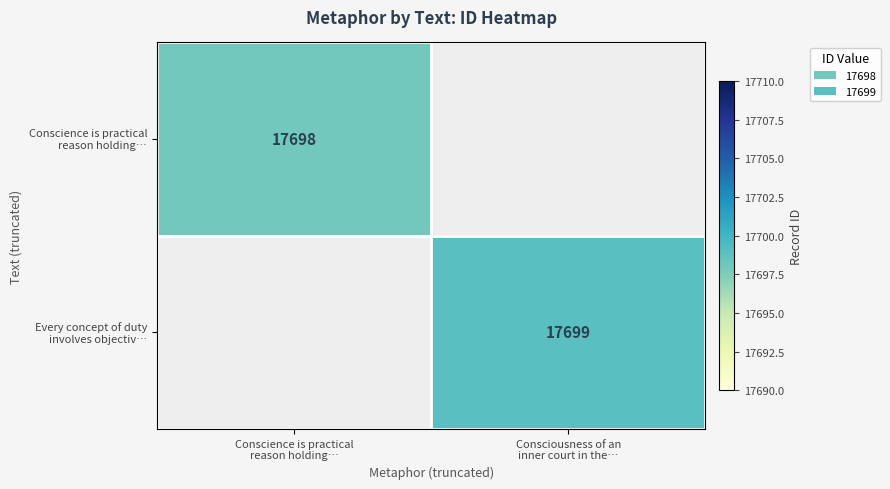

At which label does Every concept of duty involves objectiv… reach its minimum?

Conscience is practical reason holding…